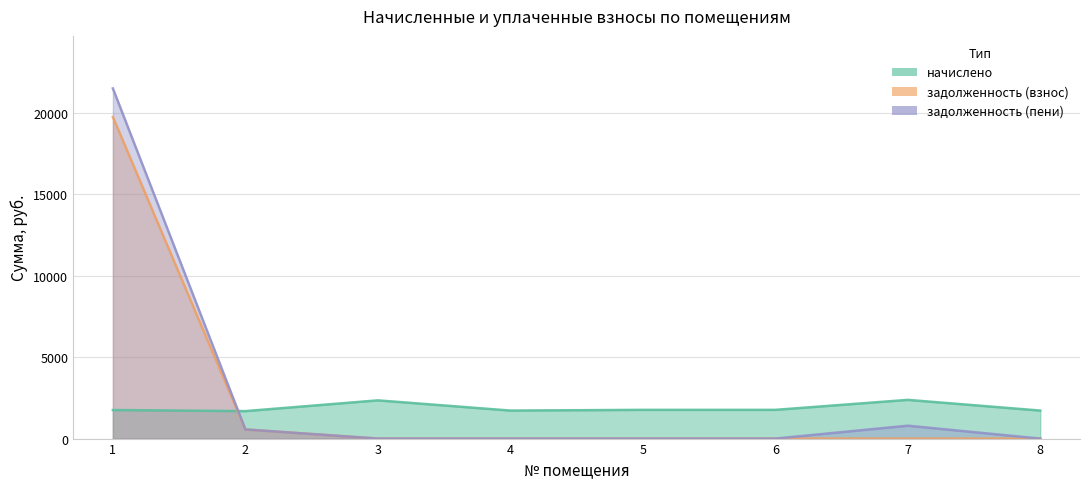

At how many categories does at least one series exceed 3871?

1